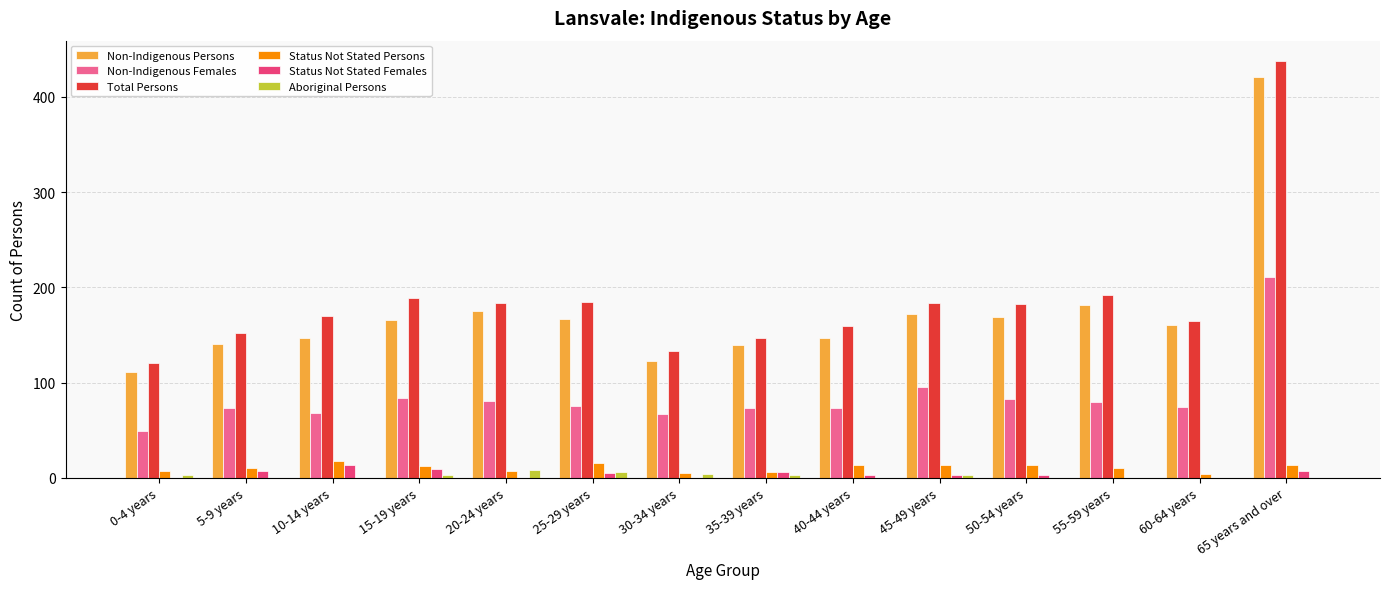

Is it true that Non-Indigenous Females equals 73 at 40-44 years?

True